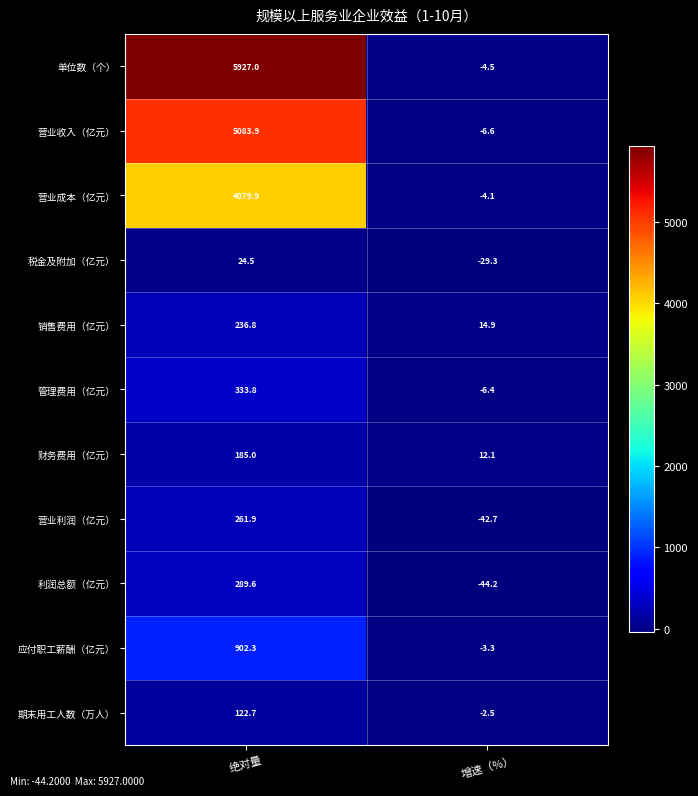

What is the smallest value displayed?

-44.2